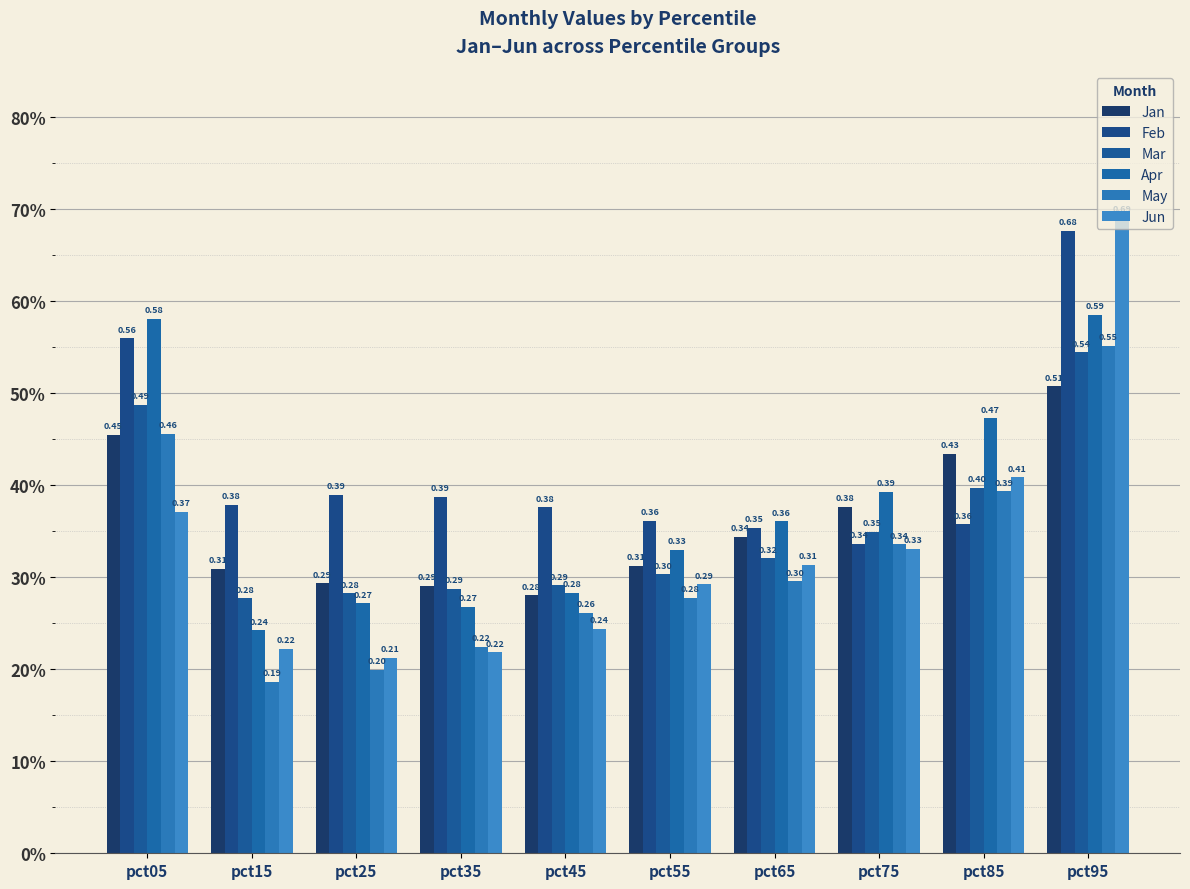

Which series has the widest spread of values?

Jun